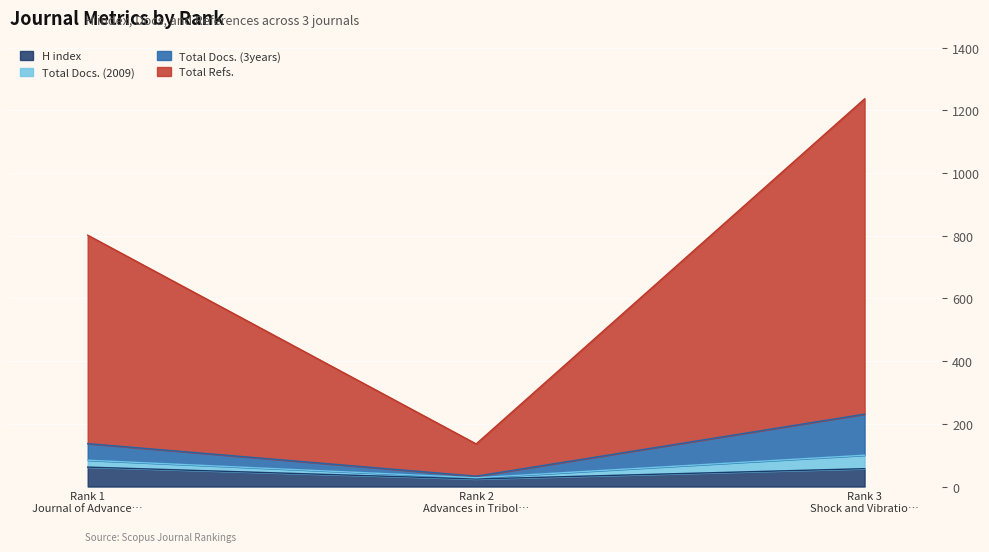

What is the minimum value shown in the chart?

24